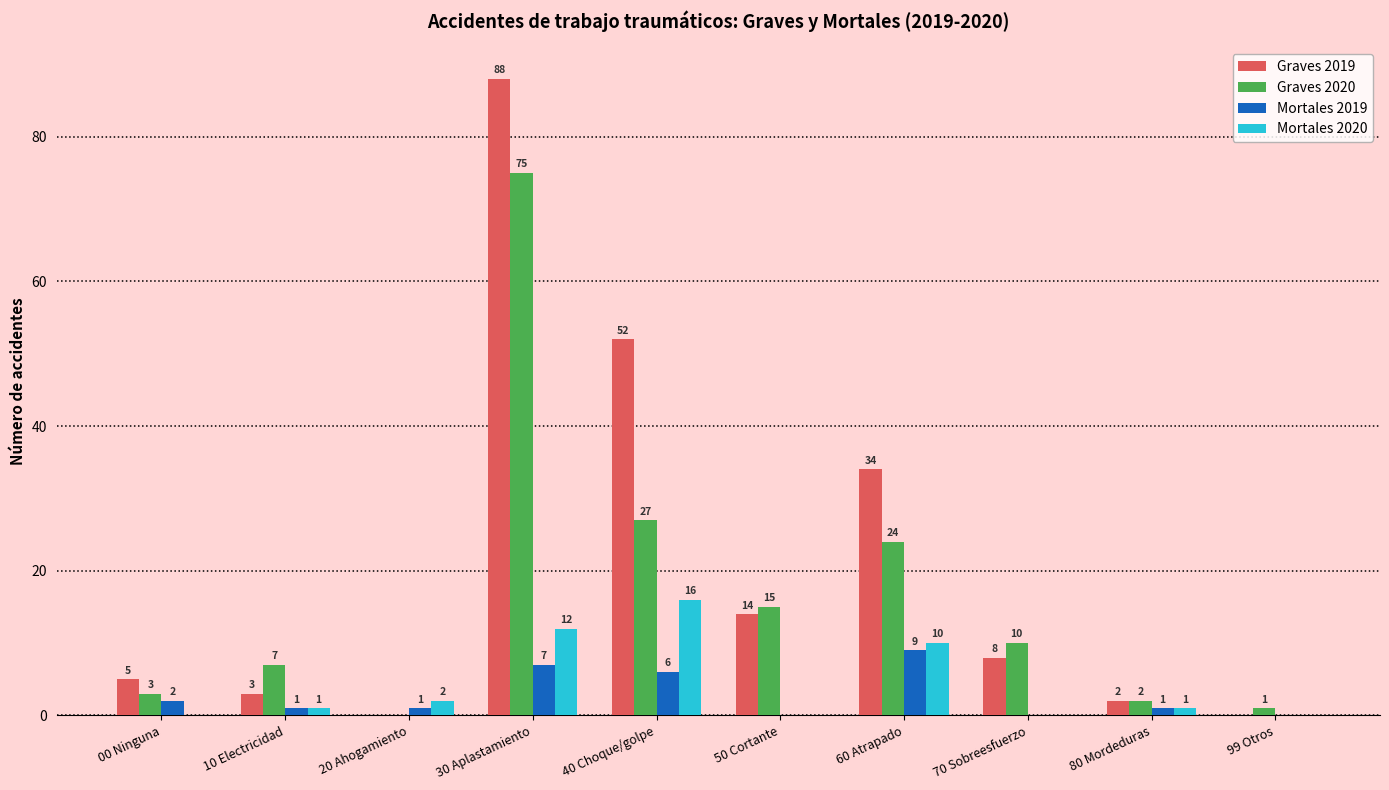

Is it true that Graves 2019 equals 3 at 10 Electricidad?

True